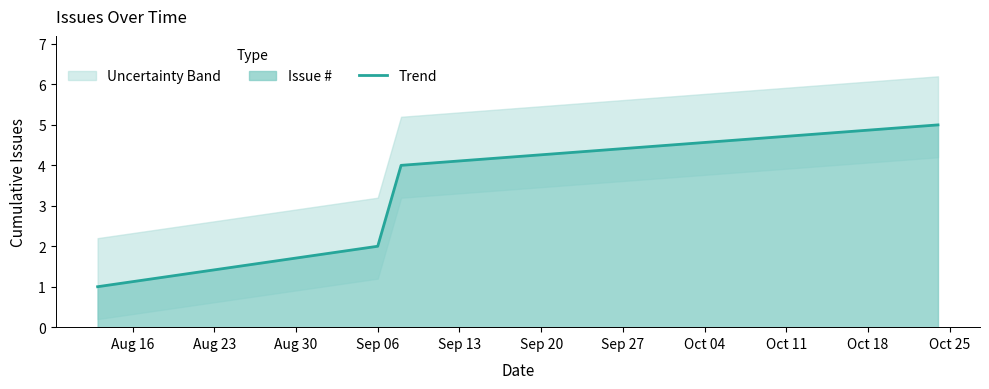

What is the maximum value for Trend?

5